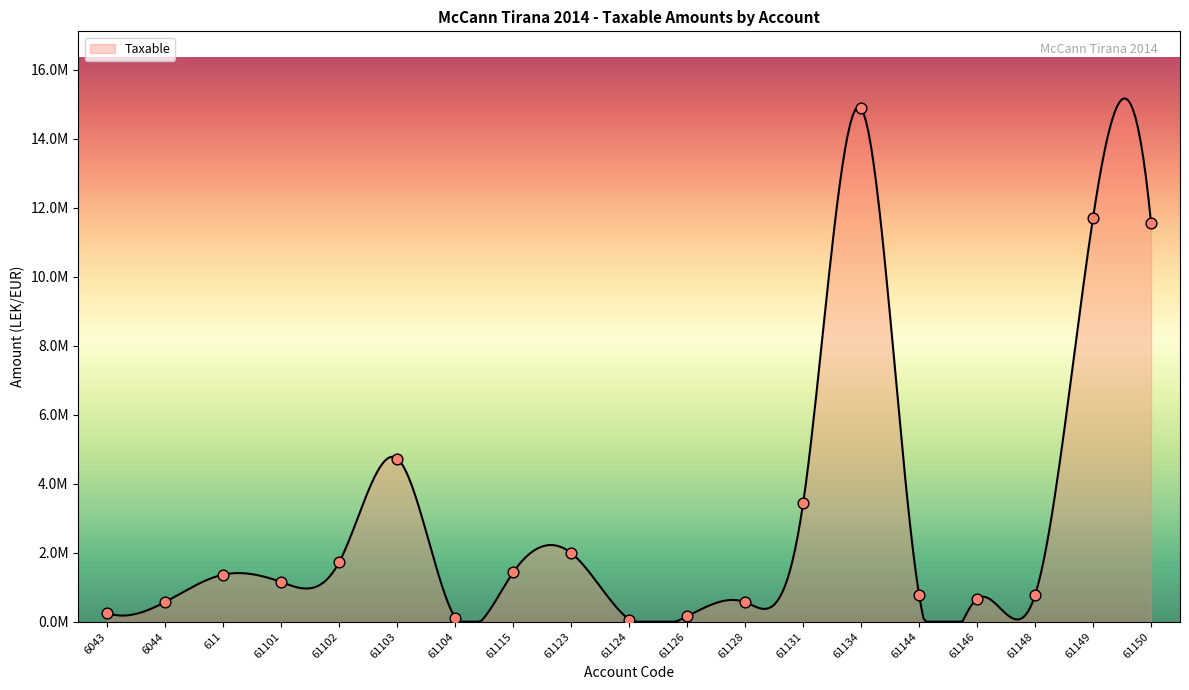

Which has a higher value, 611 or 61128?

611